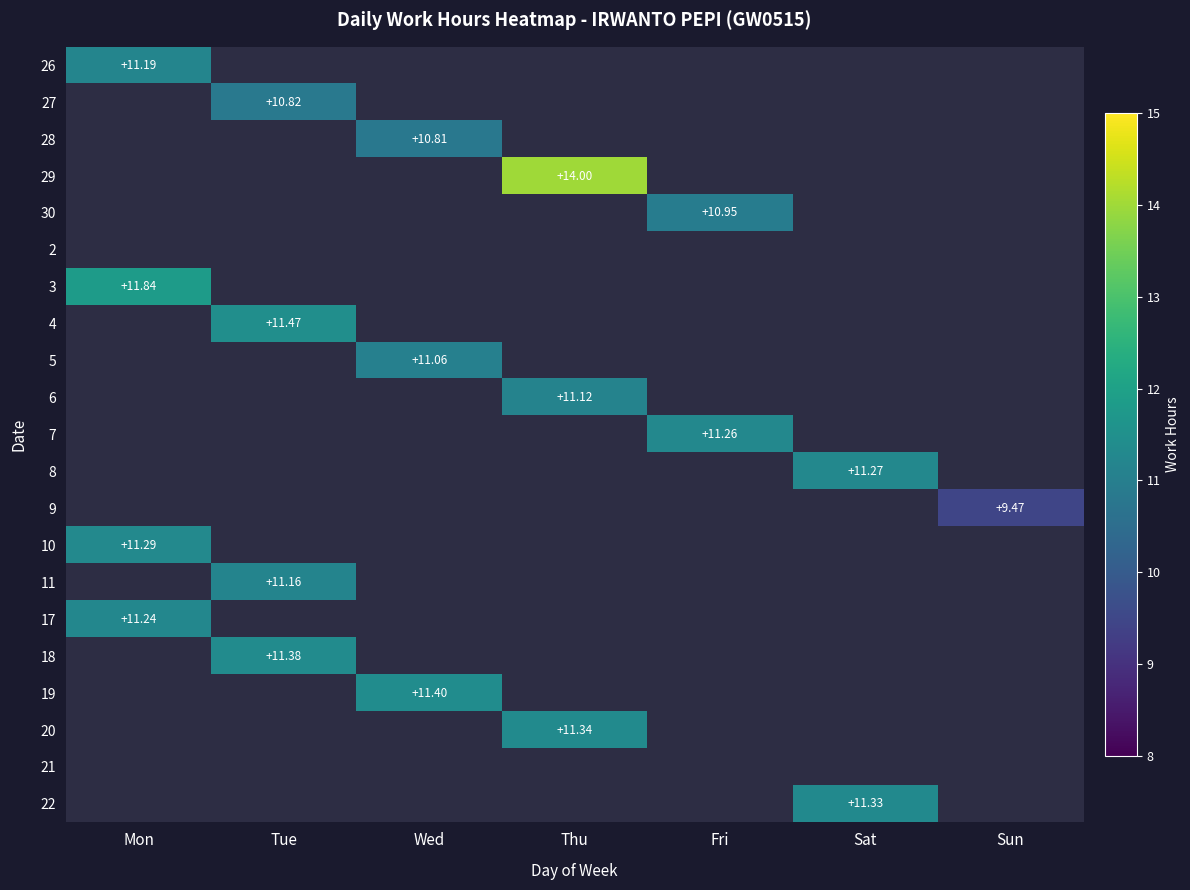

Is the value of 5 at Fri greater than the value of 26 at Wed?

No